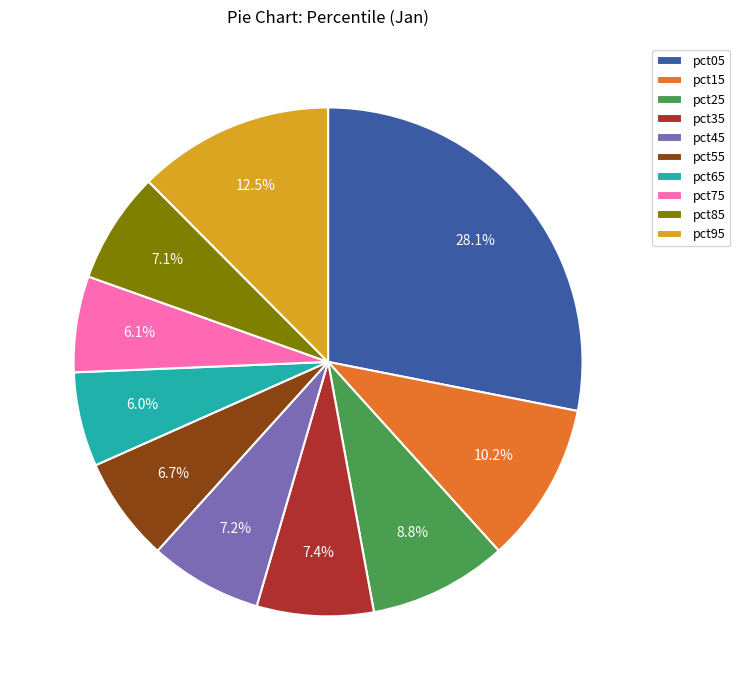

Do pct75 and pct05 together represent more than half of the pie?

No